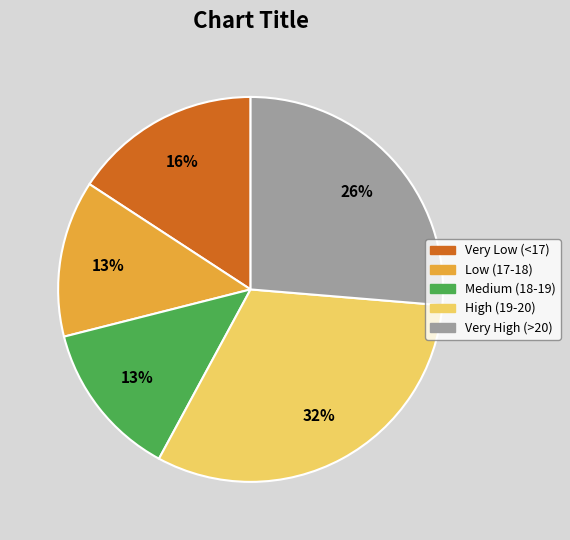

Is there a majority slice in this chart?

No